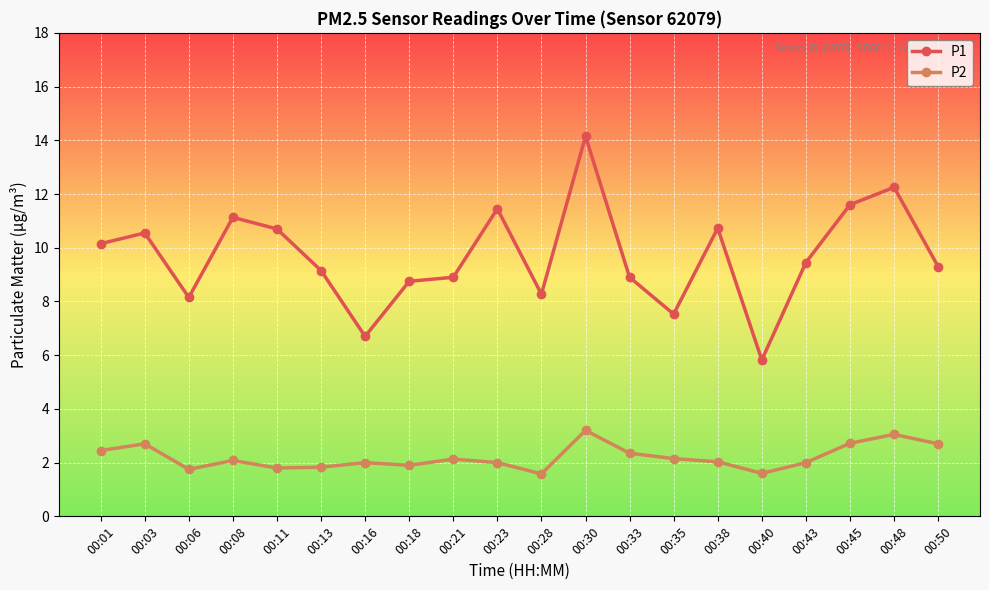

At how many categories does at least one series exceed 4?

20